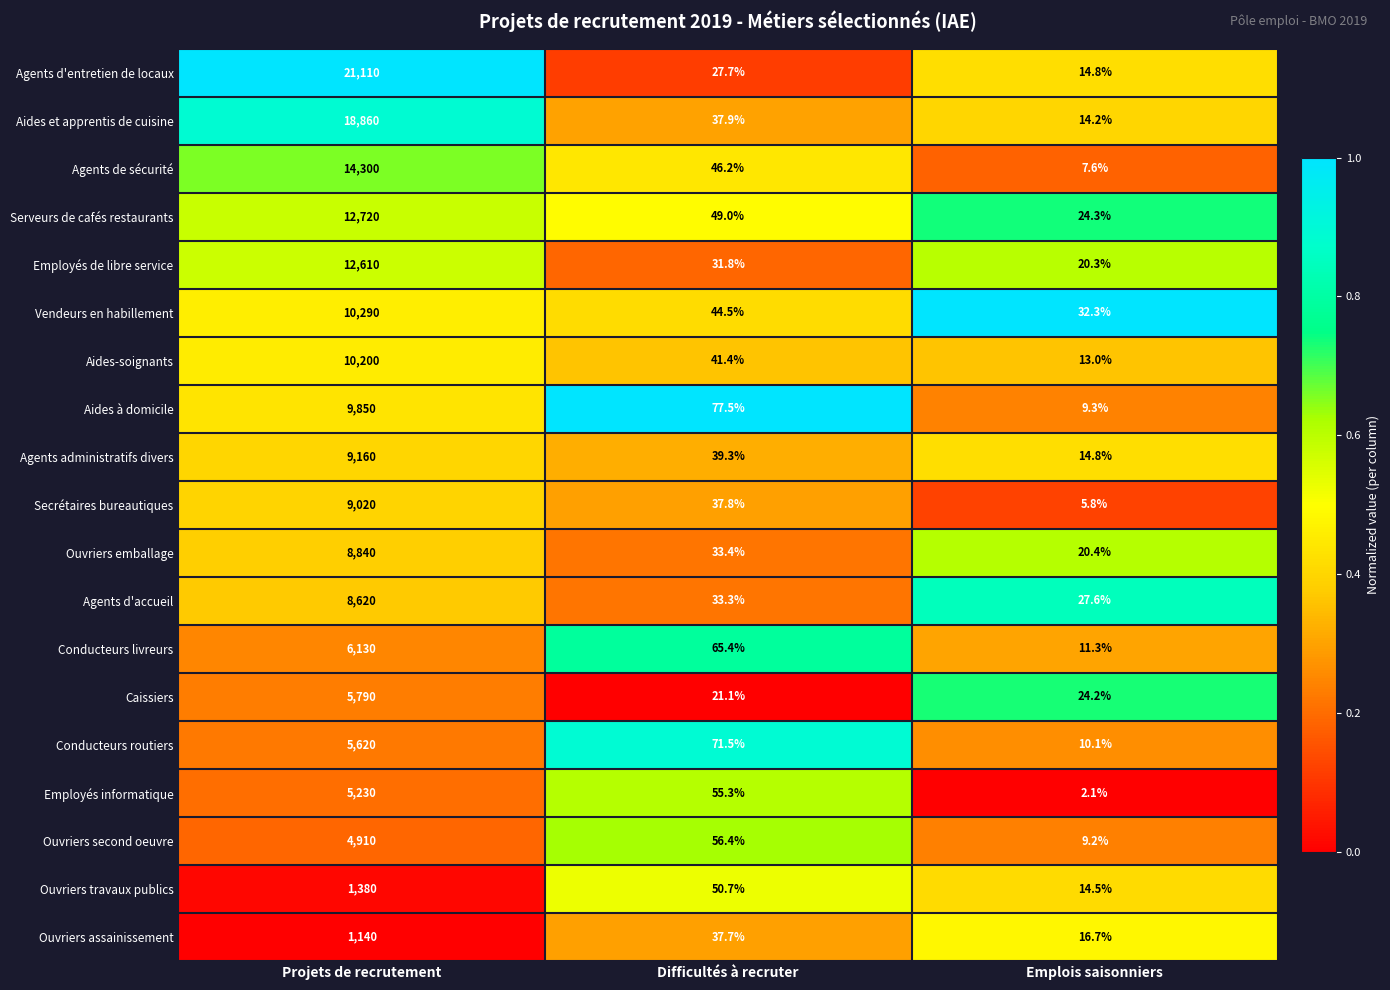

What is the smallest value displayed?

2.1